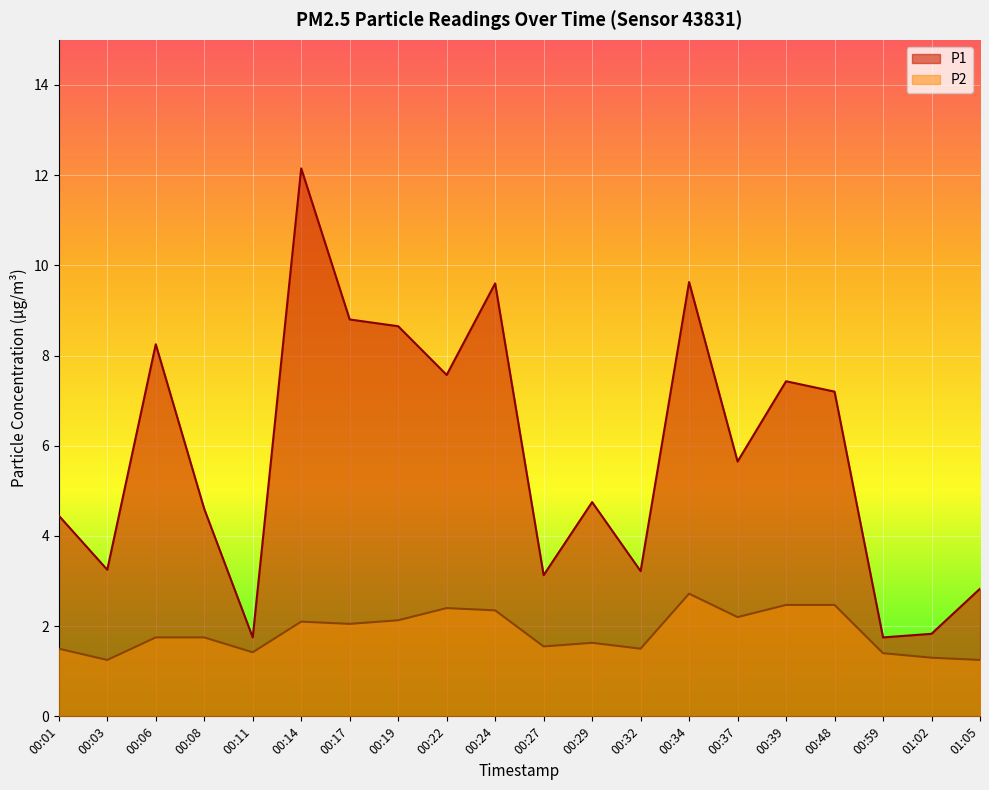

Reading left to right, extract all data points from this chart.

P1: 4.5	3.2	8.2	4.6	1.8	12.2	8.8	8.7	7.6	9.6	3.1	4.8	3.2	9.6	5.7	7.4	7.2	1.8	1.8	2.8
P2: 1.5	1.2	1.8	1.8	1.4	2.1	2.0	2.1	2.4	2.4	1.6	1.6	1.5	2.7	2.2	2.5	2.5	1.4	1.3	1.2